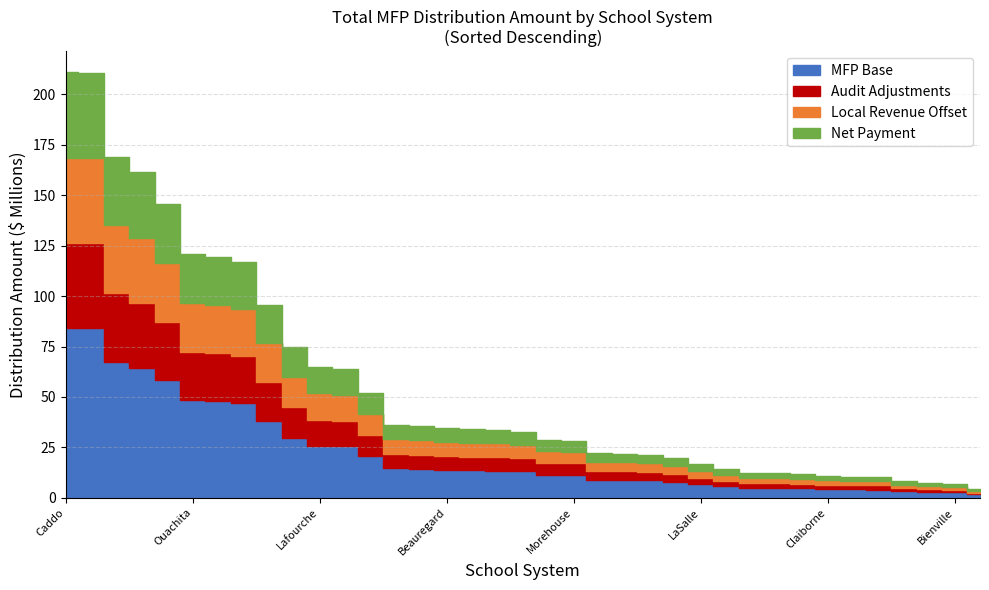

Does the chart display data point markers on the line(s)?

No